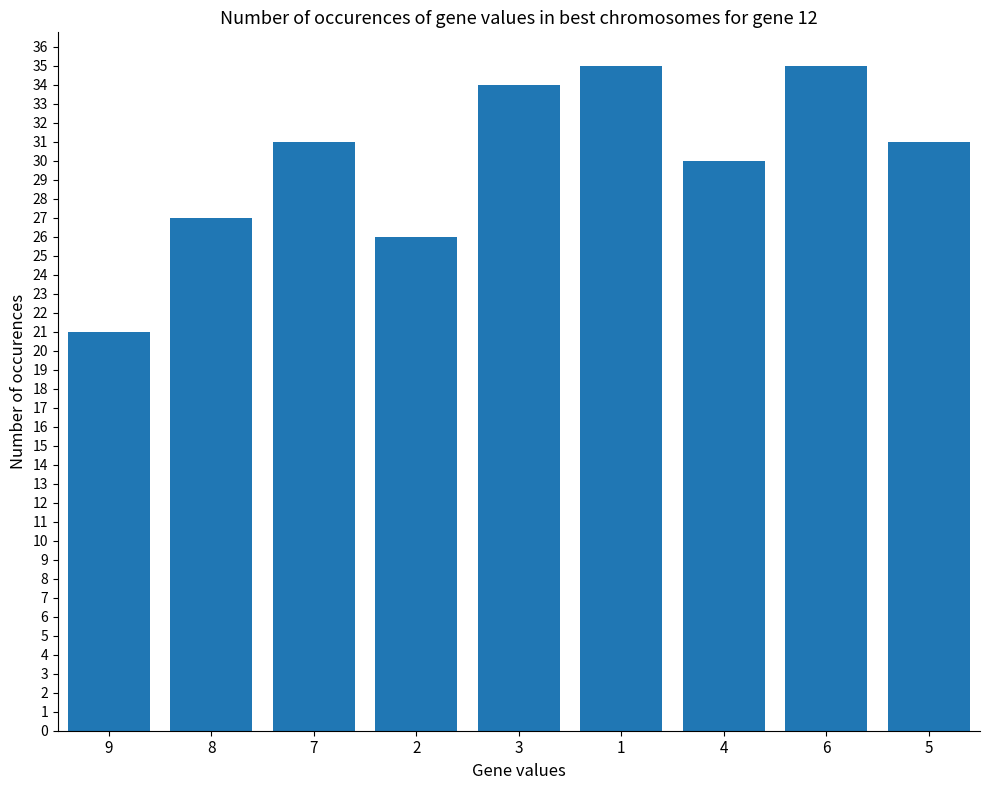

Is it true that the value at 4 is 30?

True